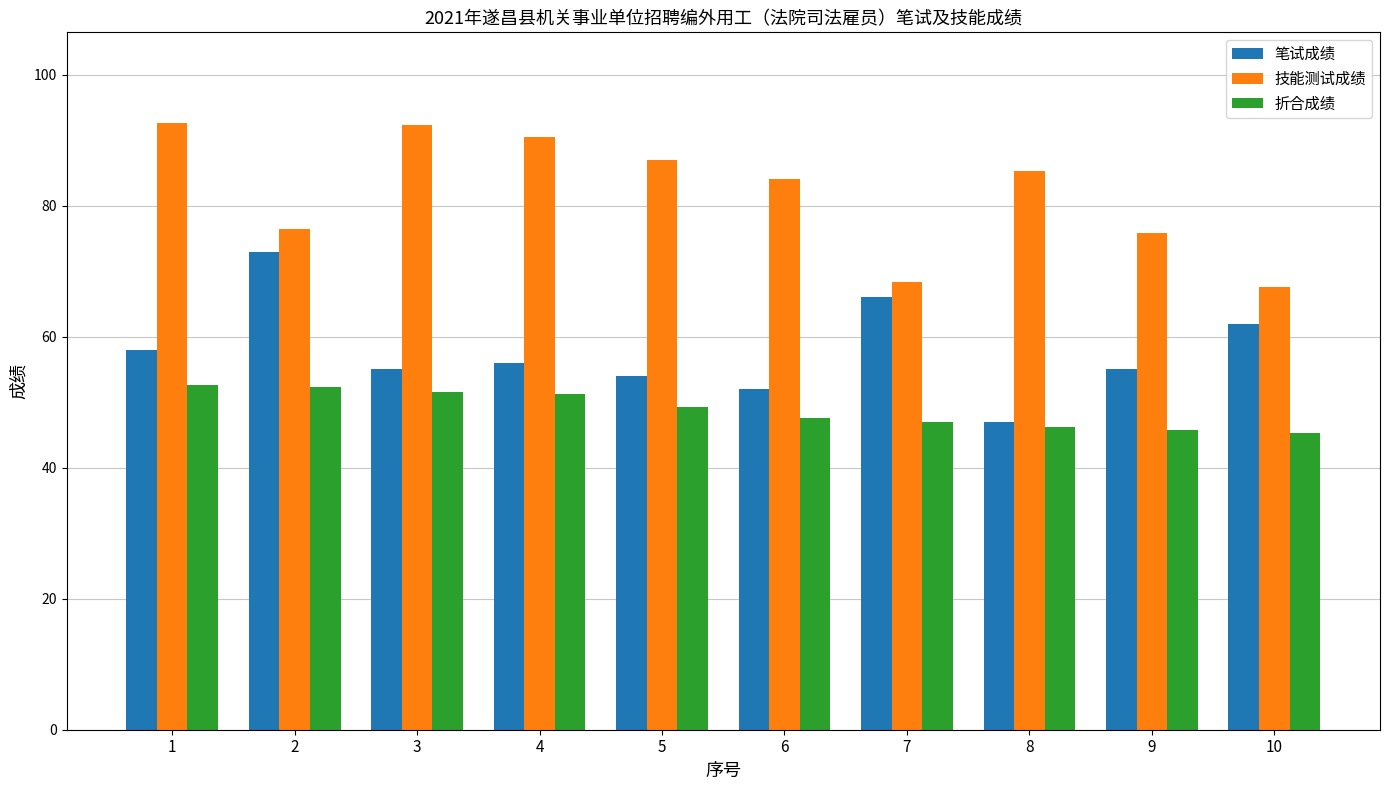

How many distinct data groups are displayed?

3